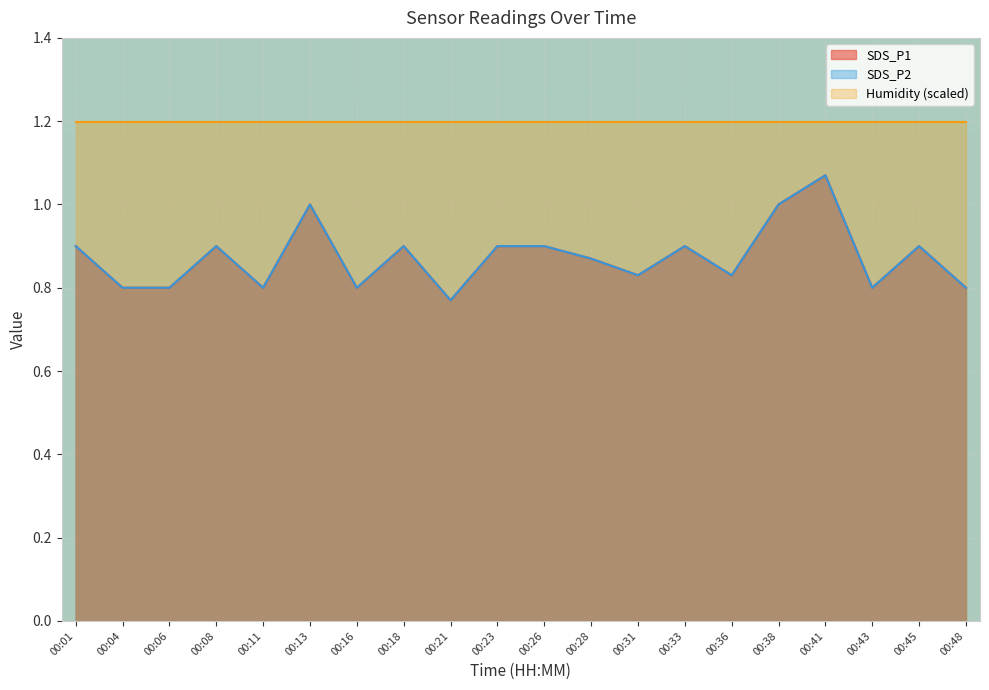

Which category has the lowest value in the SDS_P2 series?

00:21